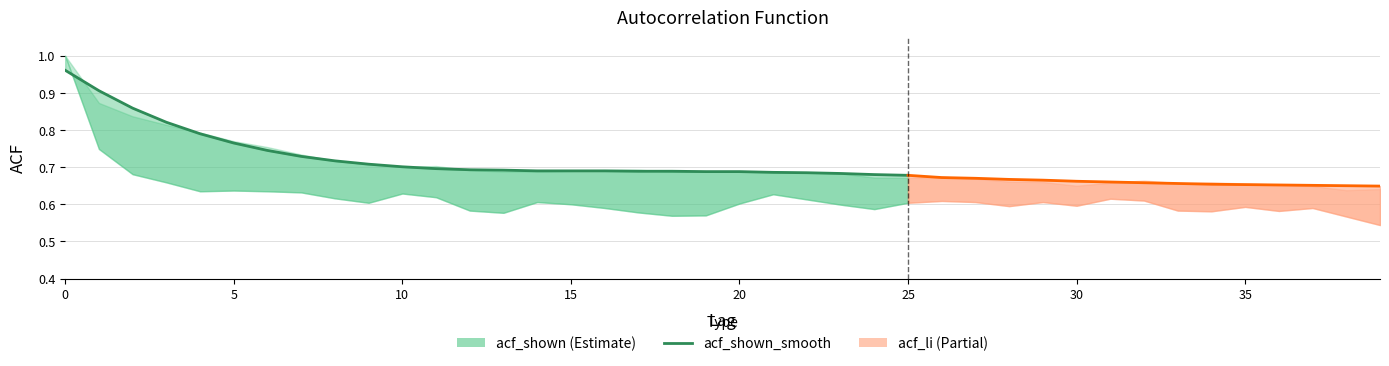

What is the difference between the maximum and minimum values?

0.3